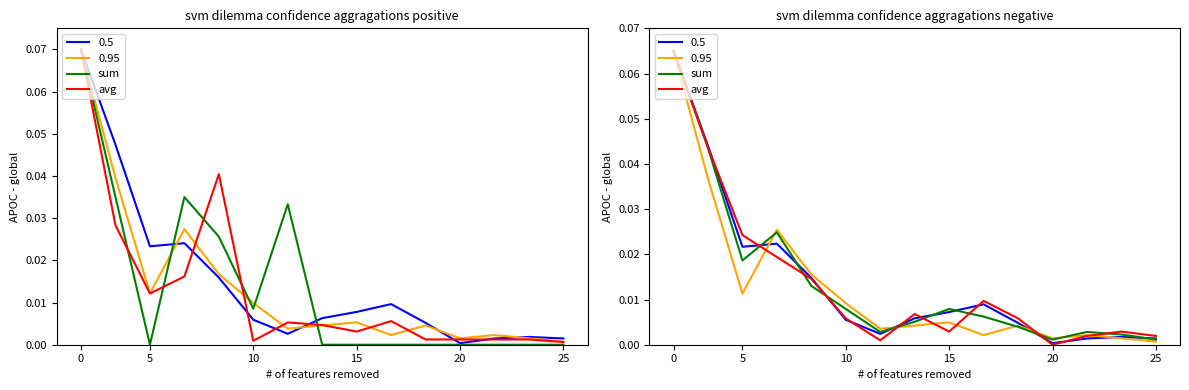

Between 5 and 25, which series saw the biggest shift?

avg